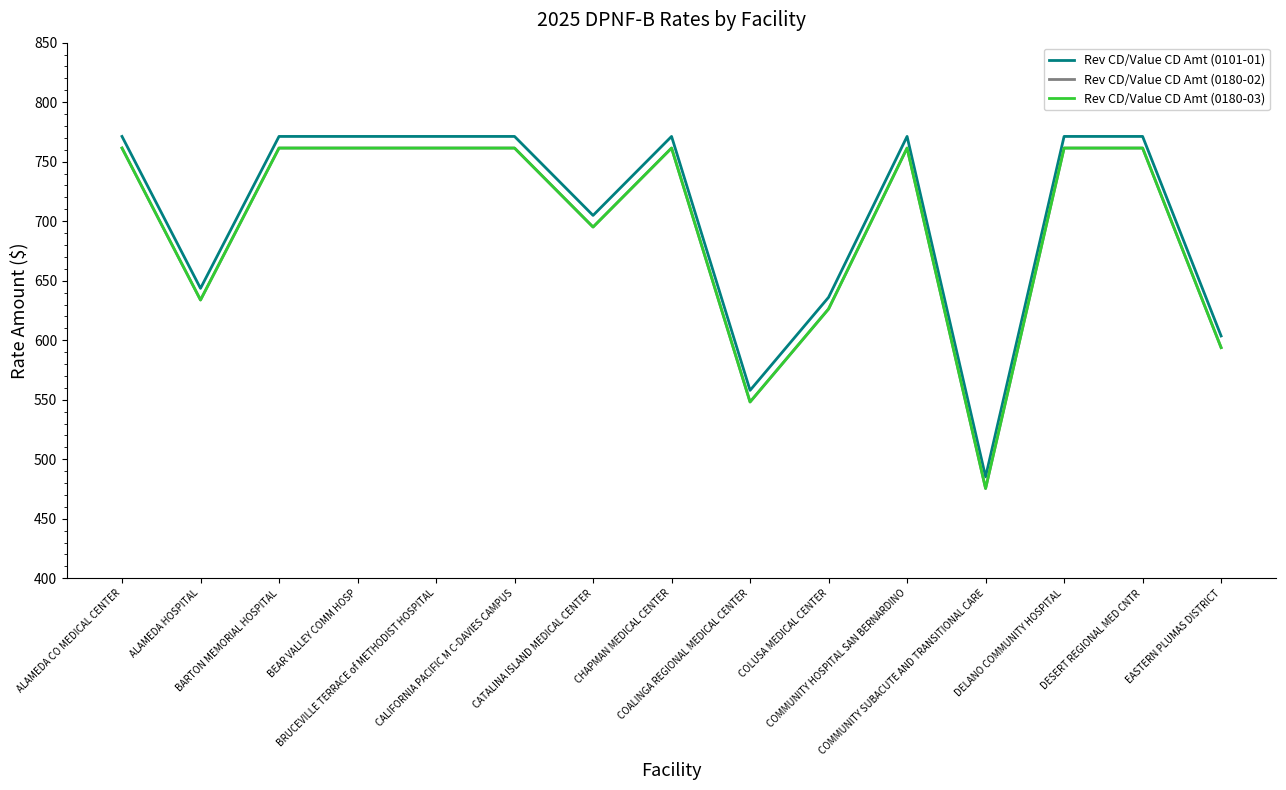

Does the chart have visible grid lines?

No